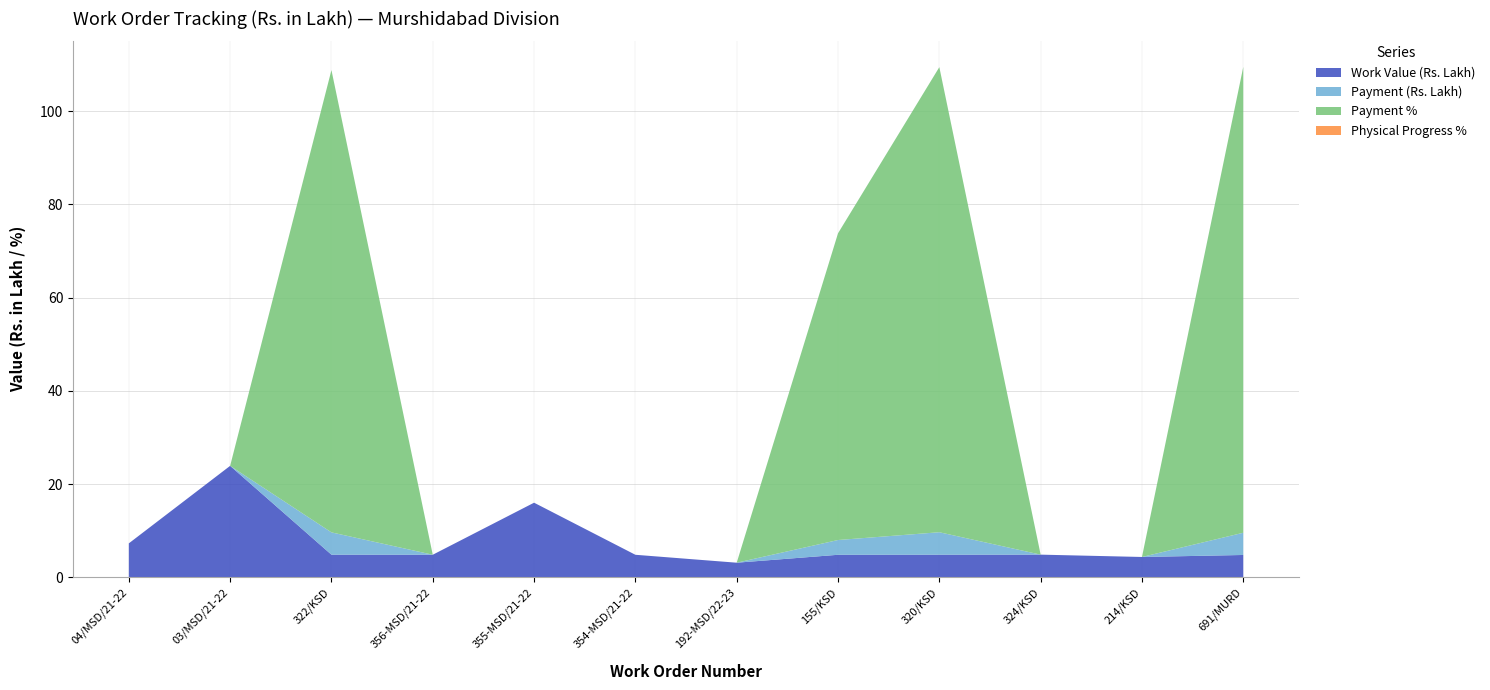

Reading right to left, extract all data points from this chart.

Work Value (Rs. Lakh): 4.8	4.3	4.8	4.8	4.8	3.1	4.8	16.0	4.8	4.8	23.9	7.3
Payment (Rs. Lakh): 4.8	0.0	0.0	4.8	3.2	0.0	0.0	0.0	0.0	4.8	0.0	0.0
Payment %: 100.0	0.0	0.0	99.8	65.8	0.0	0.0	0.0	0.0	99.2	0.0	0.0
Physical Progress %: 0.0	0.0	0.0	0.0	0.0	0.0	0.0	0.0	0.0	0.0	0.0	0.0